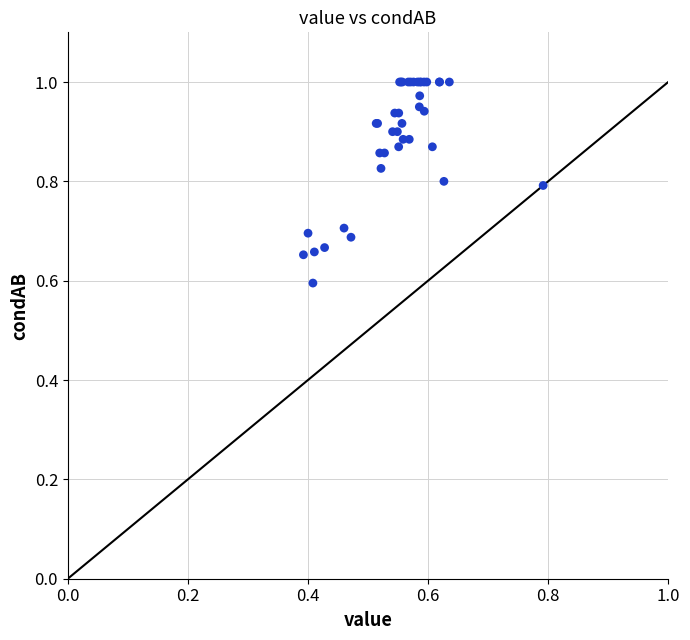

What Y value in the scatter plot is closest to 0?

0.6